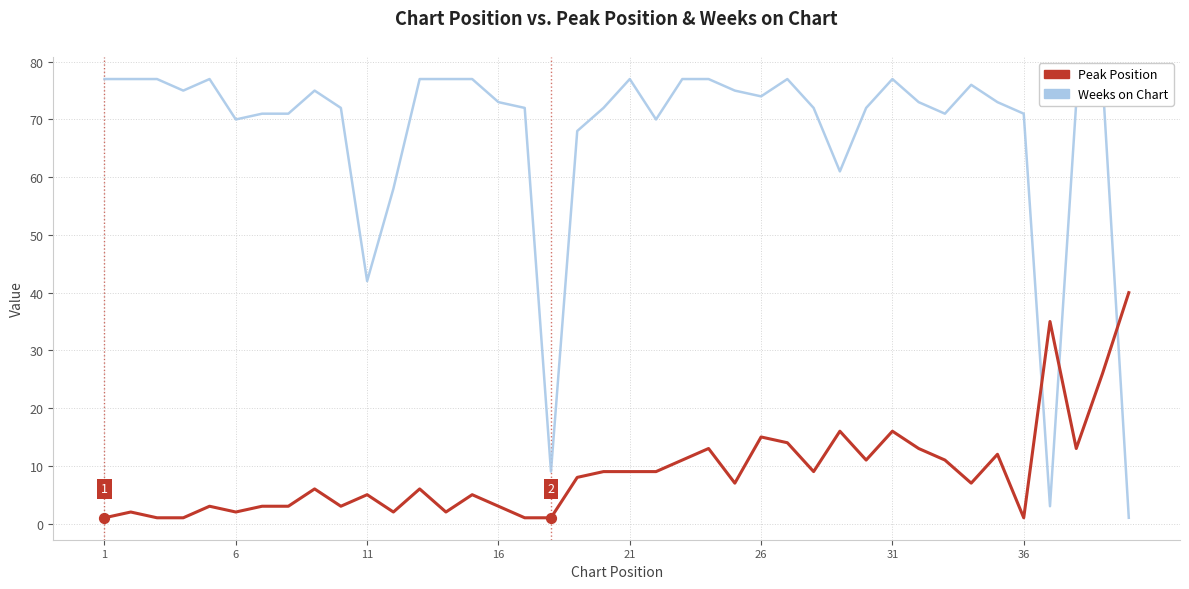

Is the value of Weeks on Chart at 12 greater than the value of Peak Position at 27?

Yes